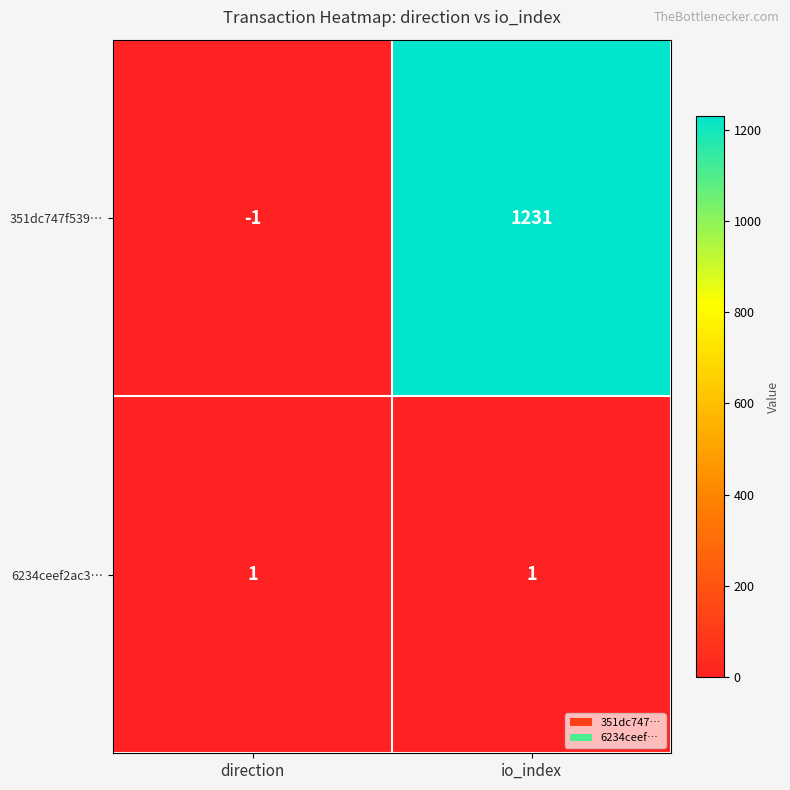

What is the difference between the maximum and minimum values in the 351dc747f539… series?

1232